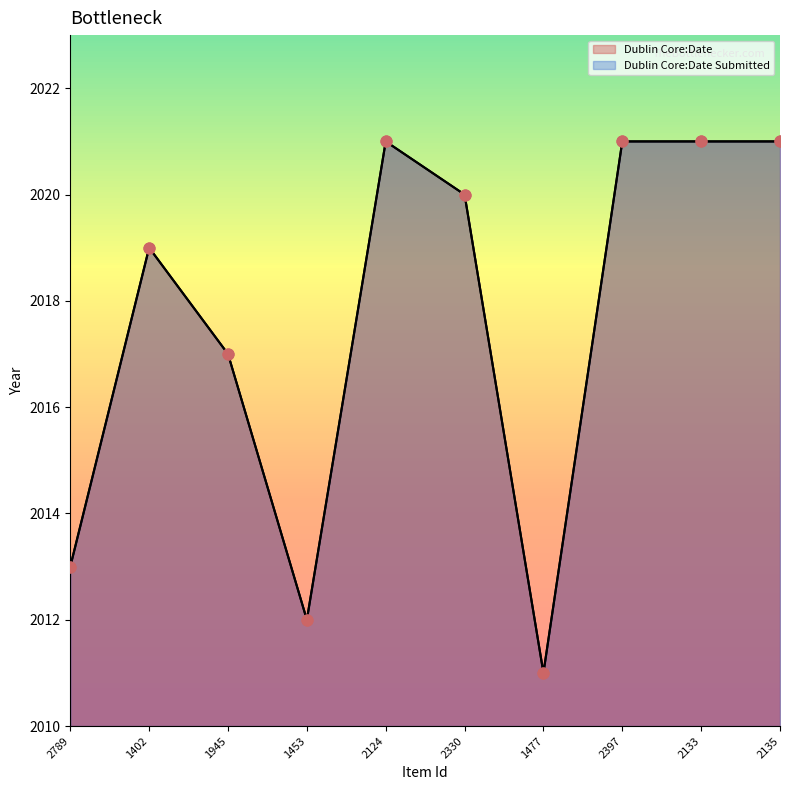

Is the value of Dublin Core:Date at 1477 greater than the value of Dublin Core:Date Submitted at 1945?

No